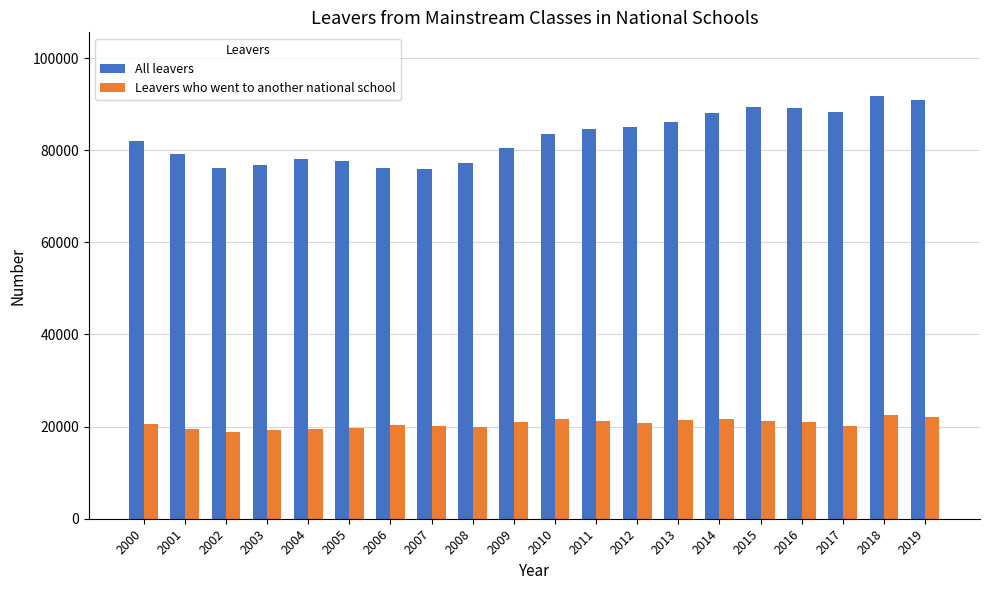

Which series has the largest range (max minus min)?

All leavers